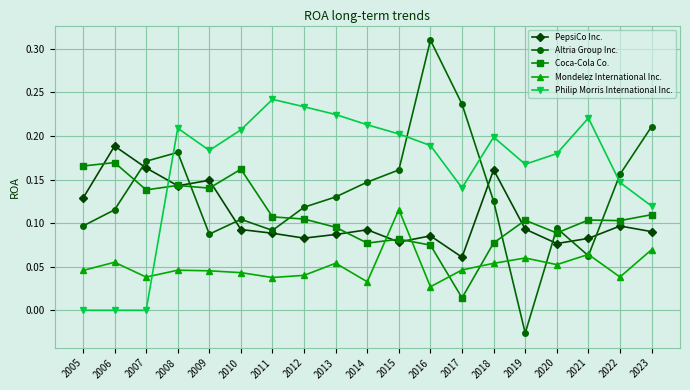

In Coca-Cola Co., how many points are higher than both neighbors (excluding endpoints)?

6